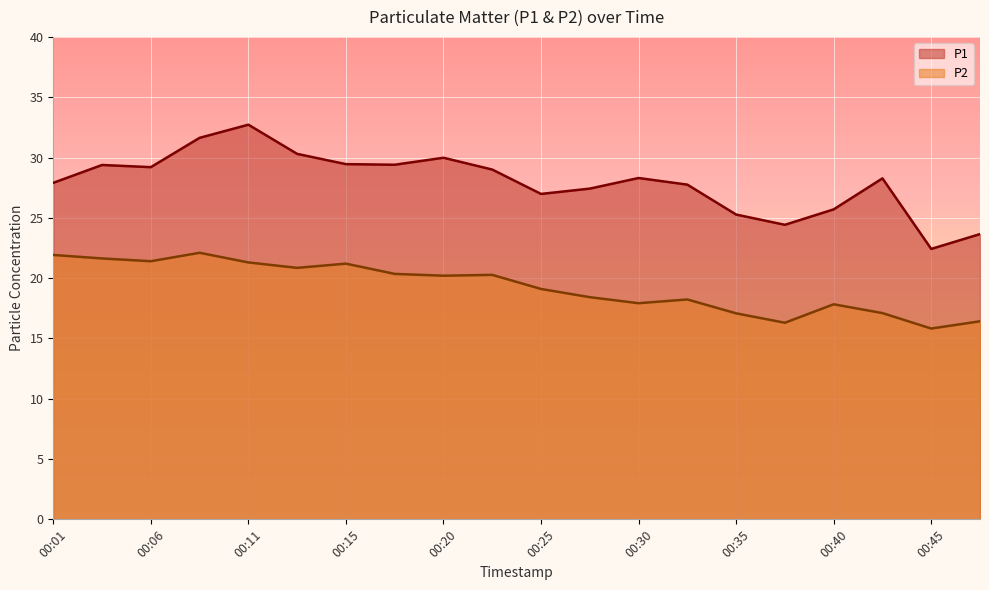

What value does the P1 series have at 00:37?

24.4